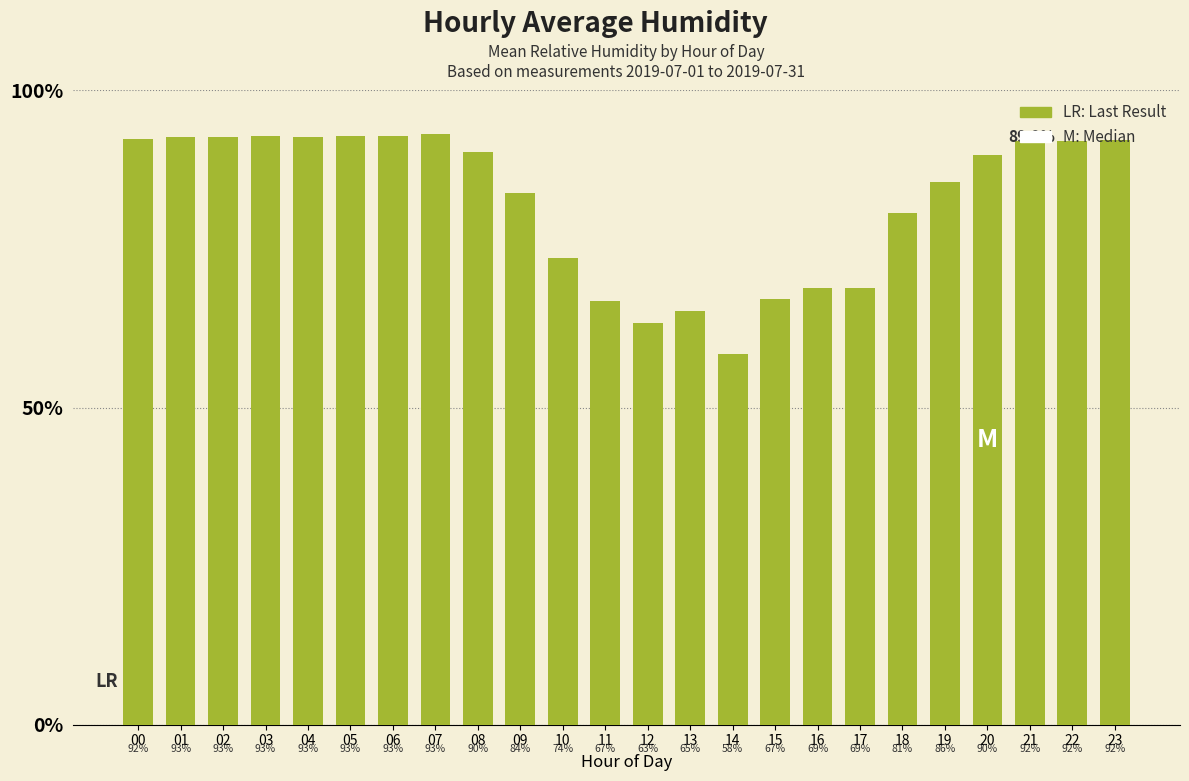

What is the greatest value displayed?

93.1